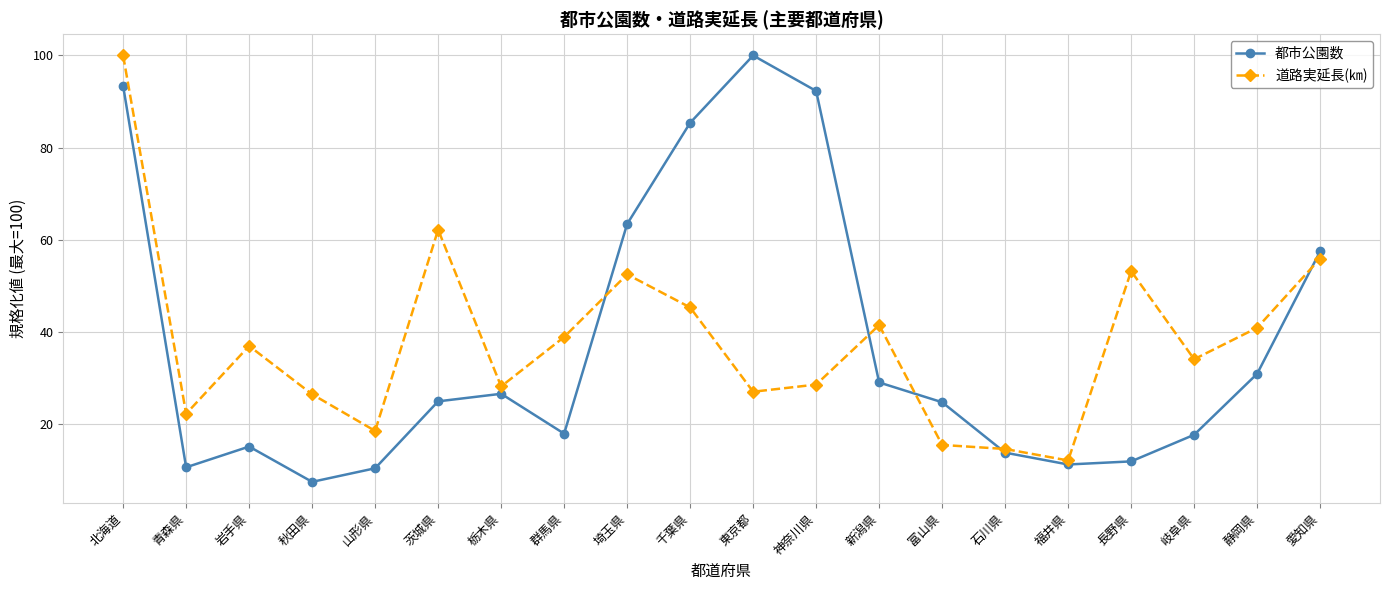

What is the approximate value of 道路実延長(㎞) at 秋田県?

26.4